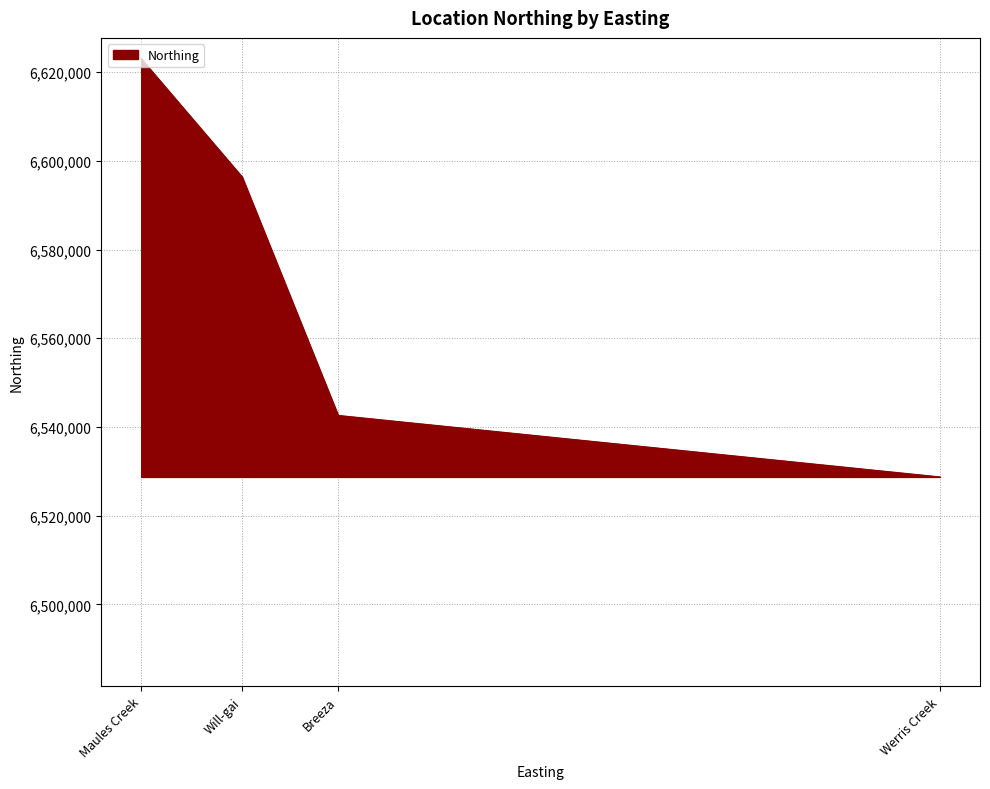

True or false: the data shows 3499909 at Will-gai.

False